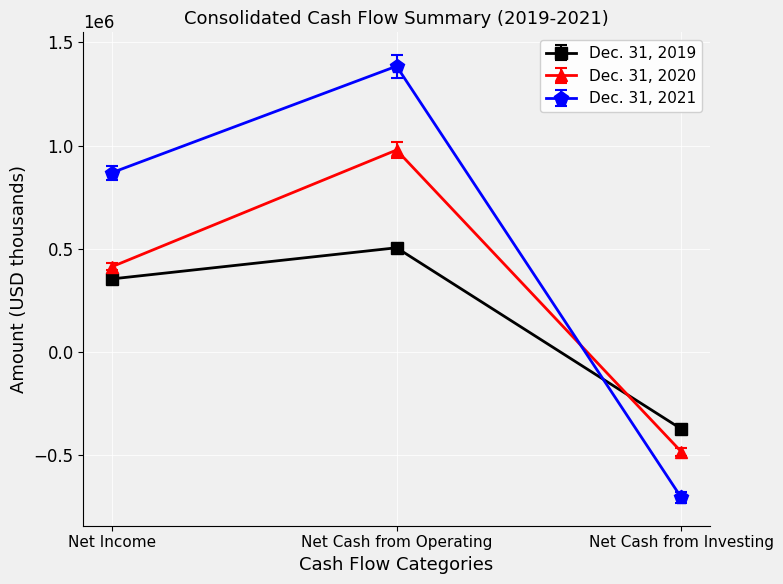

What value does the Dec. 31, 2020 series have at Net Income?

412680